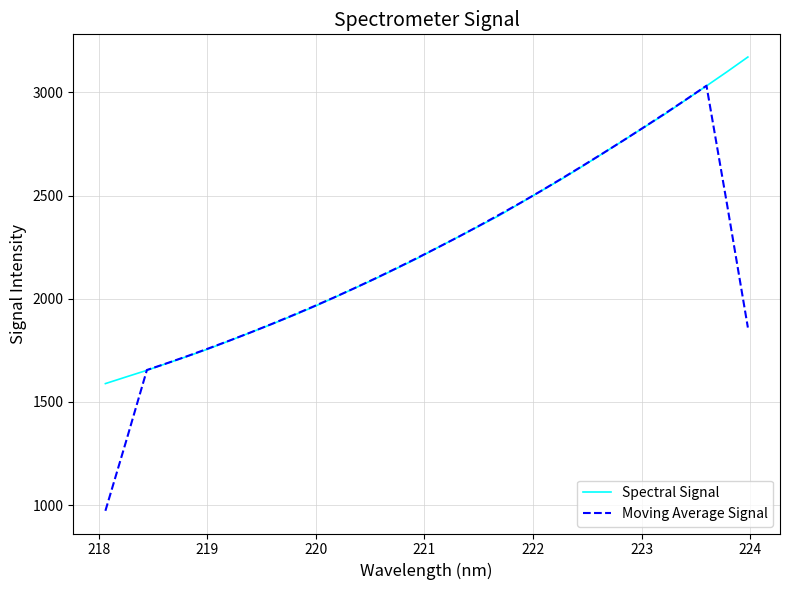

Reading left to right, list all the values displayed in this chart.

Spectral Signal: 1589.1	1621.4	1653.5	1688.3	1722.7	1758.4	1797.4	1836.5	1876.0	1916.9	1958.9	2004.3	2050.3	2096.3	2144.9	2193.5	2246.7	2298.8	2350.9	2403.7	2462.6	2521.4	2579.6	2641.2	2704.4	2767.4	2831.6	2895.1	2963.4	3031.3	3100.2	3171.2
Moving Average Signal: 972.8	1310.5	1655.0	1688.8	1724.0	1760.6	1798.2	1837.0	1877.1	1918.5	1961.3	2005.3	2050.9	2097.9	2146.3	2196.0	2247.0	2298.7	2352.6	2407.5	2463.6	2521.7	2581.9	2642.8	2704.8	2767.9	2832.4	2897.7	2964.3	3032.2	2453.2	1860.5